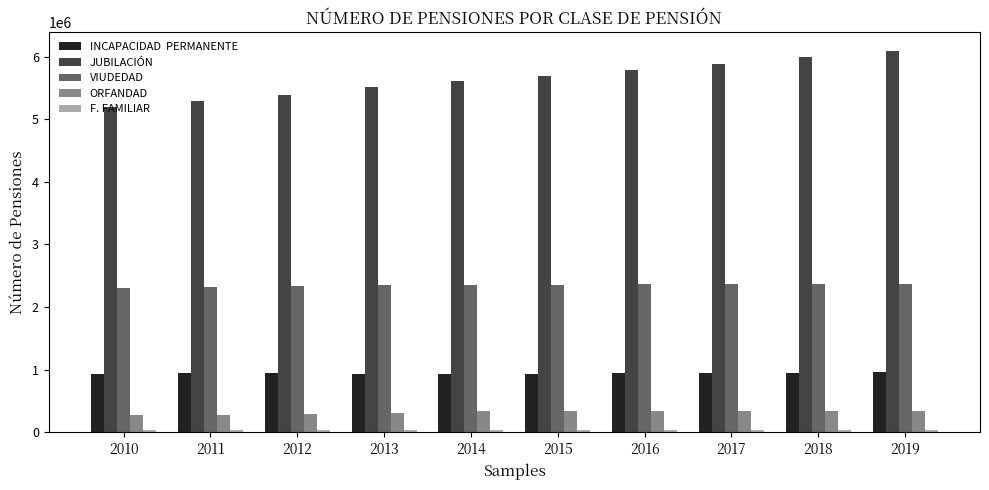

What is the greatest value displayed?

6089294